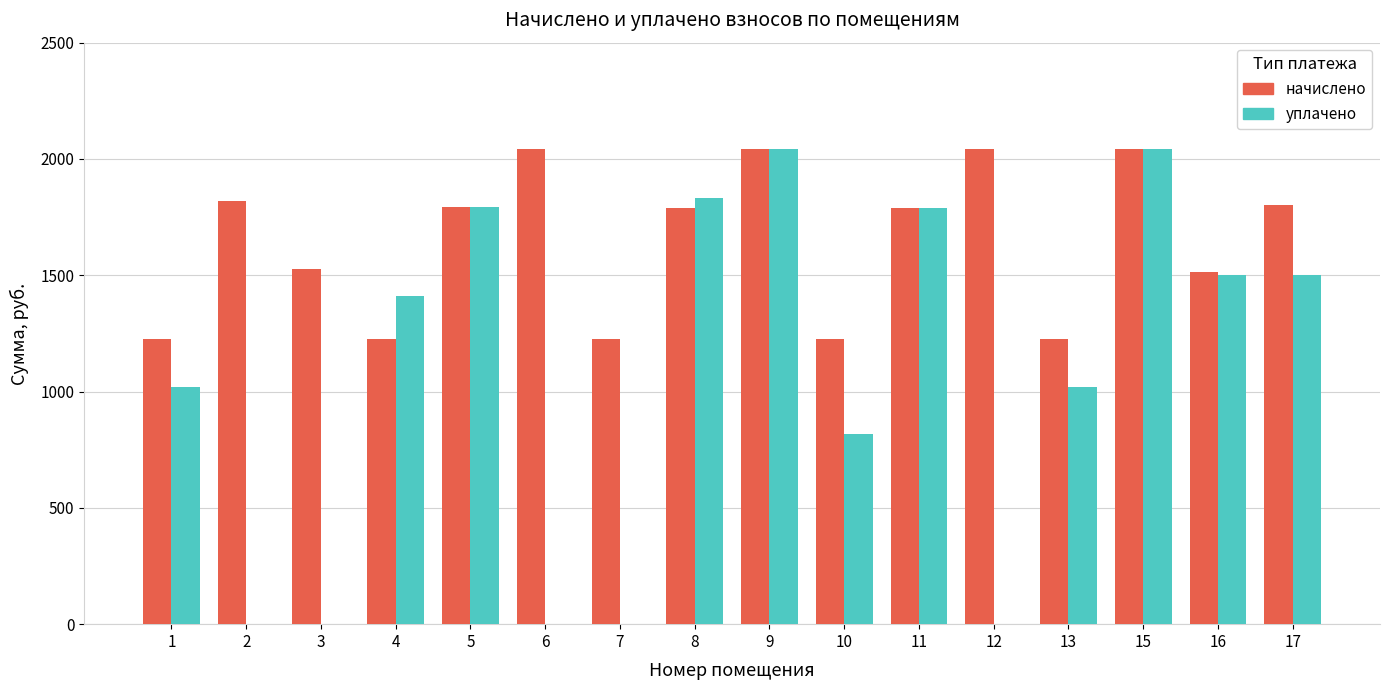

What is the greatest value displayed?

2042.8